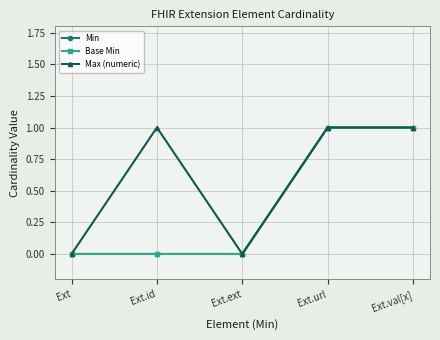

True or false: Base Min and Max (numeric) intersect in this chart.

False